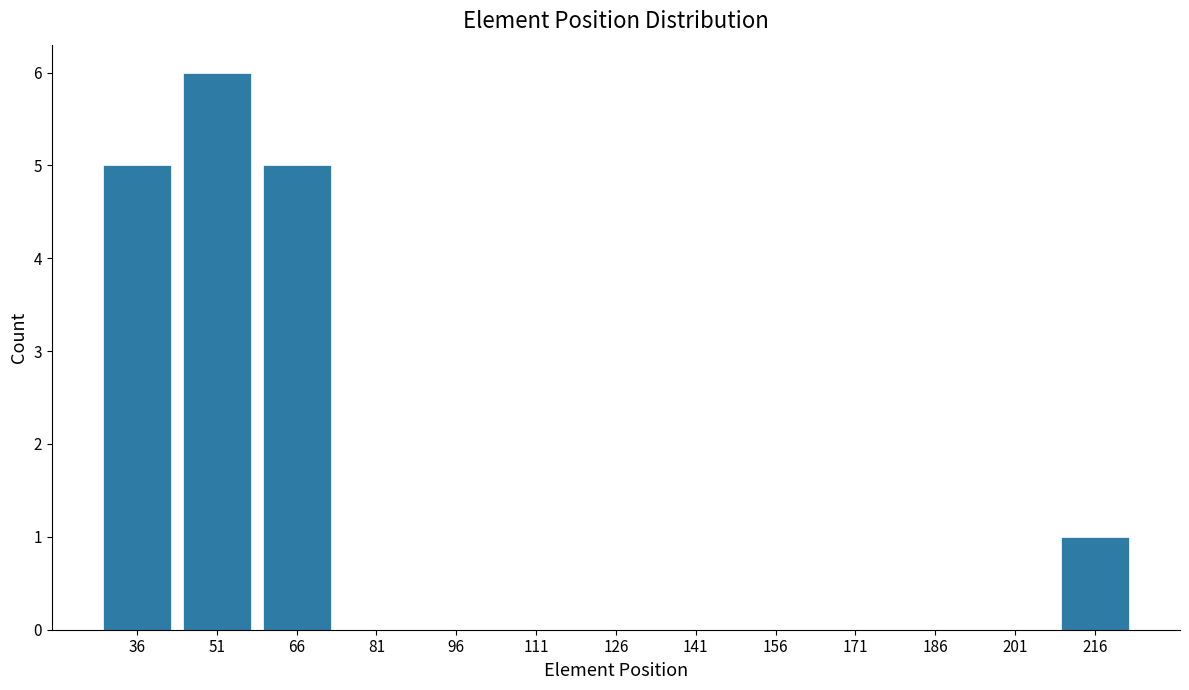

How tall is the bar that spans 29 to 44 on the x-axis? Neither the bar edges nor the heights are printed on the chart, so give them approximately, as read against the axes.

5